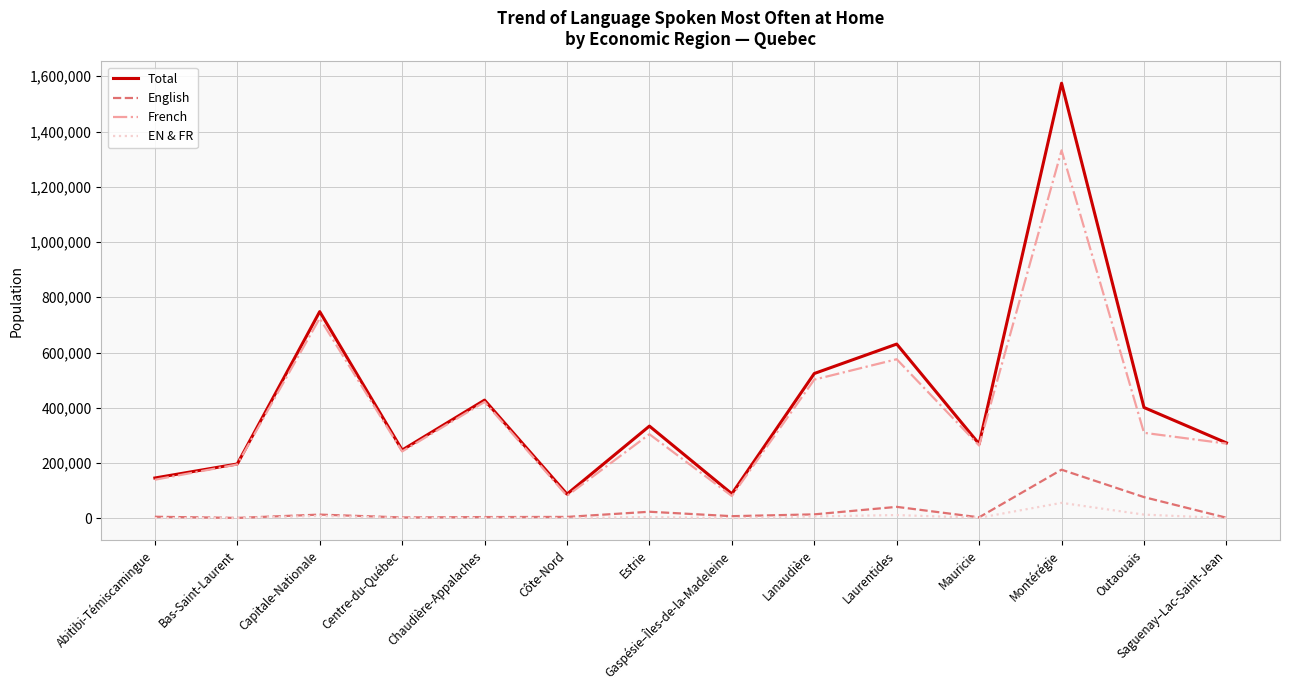

Where is French nearest to the value 706135?

Capitale-Nationale